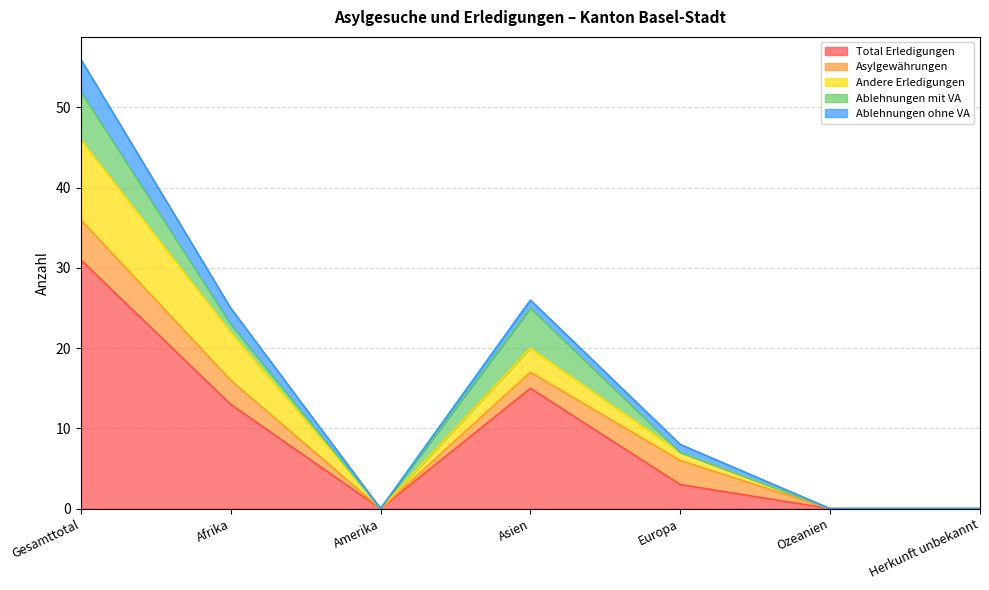

How many interior local peaks does the Total Erledigungen series have?

1